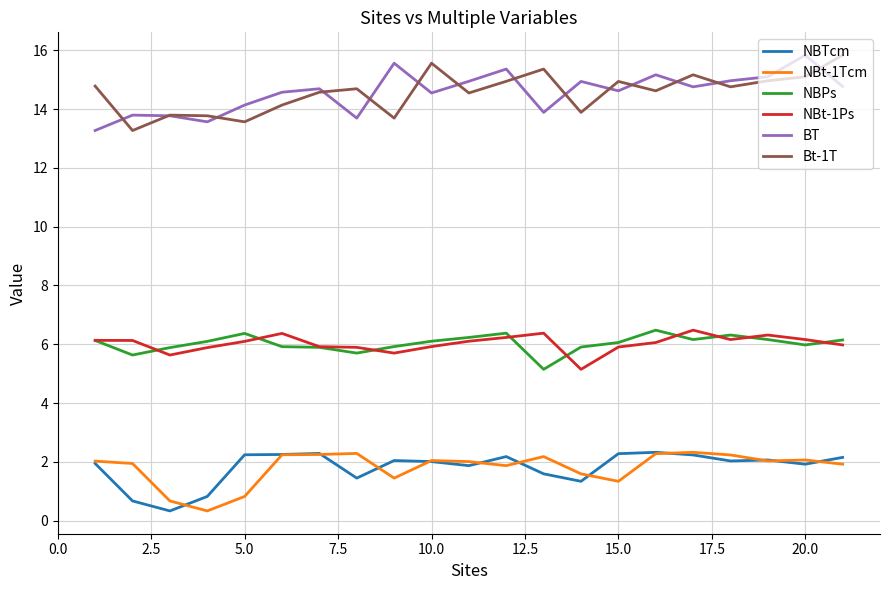

What is the greatest value displayed?

15.8